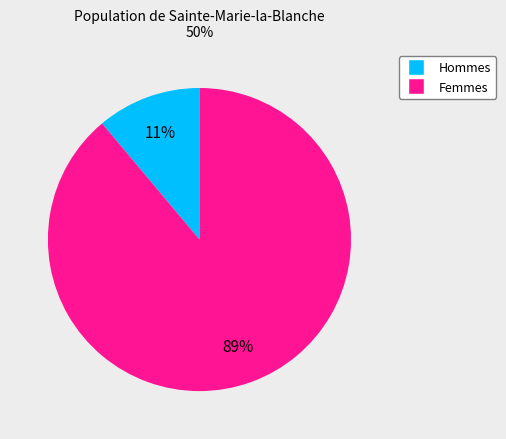

To the nearest percent, what is the difference between the largest and smallest slice percentages?

78%